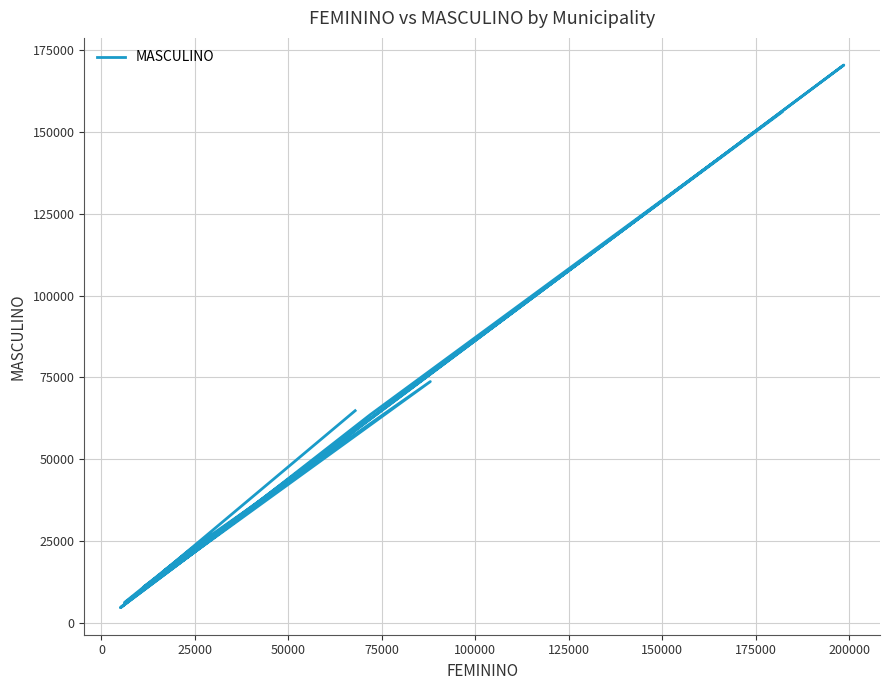

How many points are higher than both their immediate neighbors (excluding endpoints)?

4